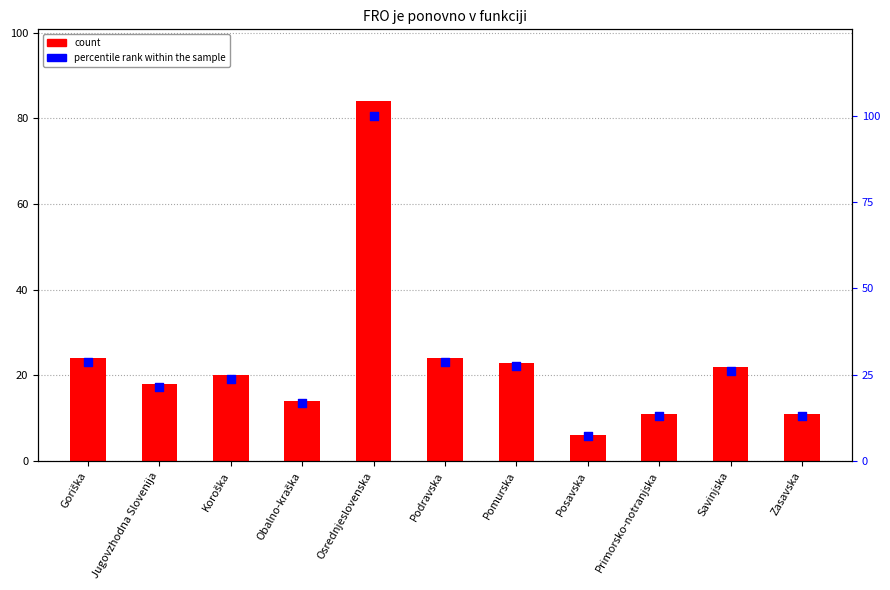

Is the value of percentile rank within the sample at Osrednjeslovenska greater than the value of FRO je ponovno v funkciji [število] at Goriška?

Yes